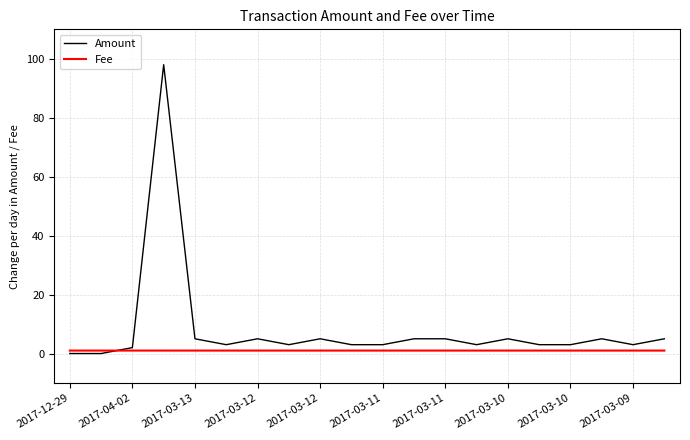

At how many categories does at least one series exceed 31?

1